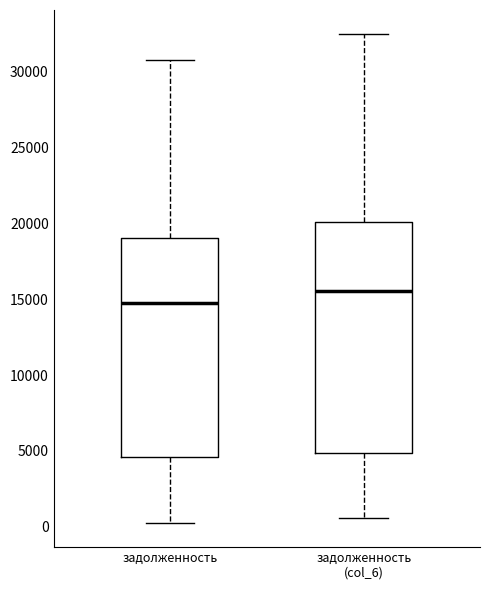

Reading left to right, transcribe this box plot: for each box, give where its median line is, the range the box spans, and where its two whiskers end, as read against the y-axis. The values are not printed on the chart, so give them approximately, as read against the axis.

задолженность: median 15000, box 4500 to 19000, whiskers 500 to 30500
задолженность (col_6): median 15500, box 5000 to 20000, whiskers 500 to 32500